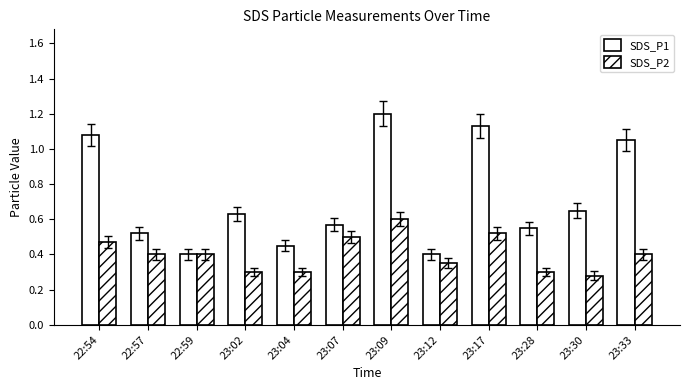

What is the difference between the maximum and minimum values in the SDS_P1 series?

0.8